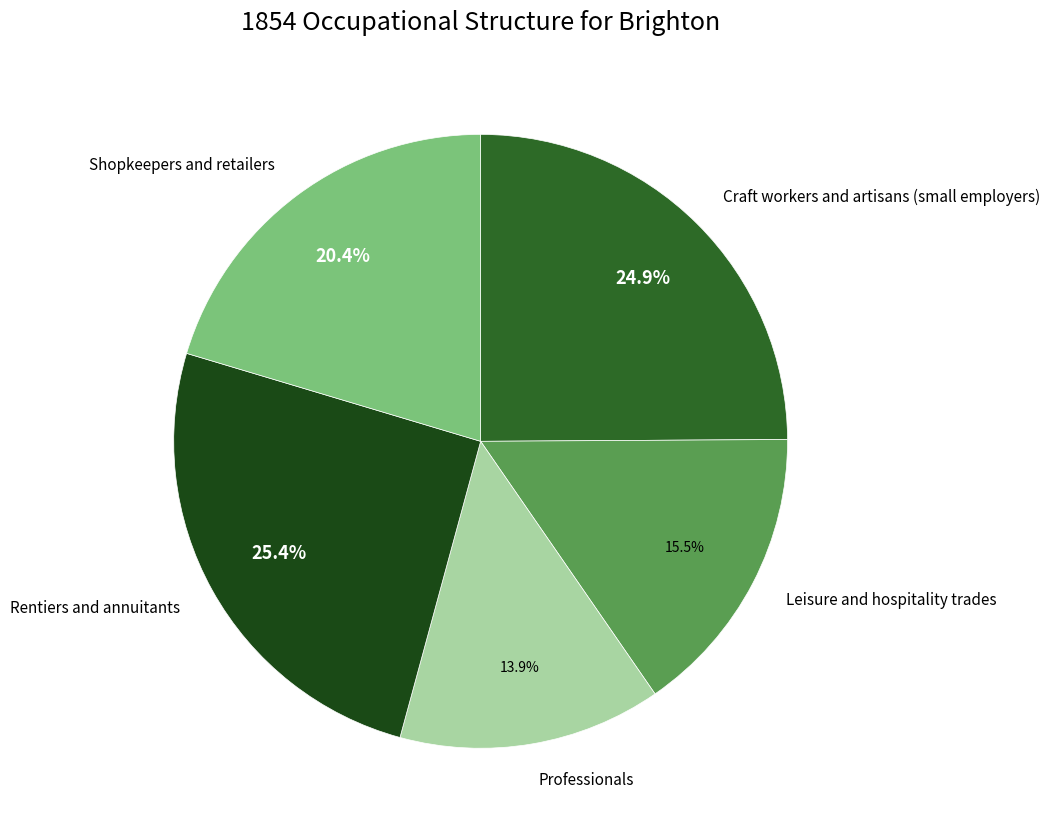

What is the smallest slice in the pie chart?

Professionals